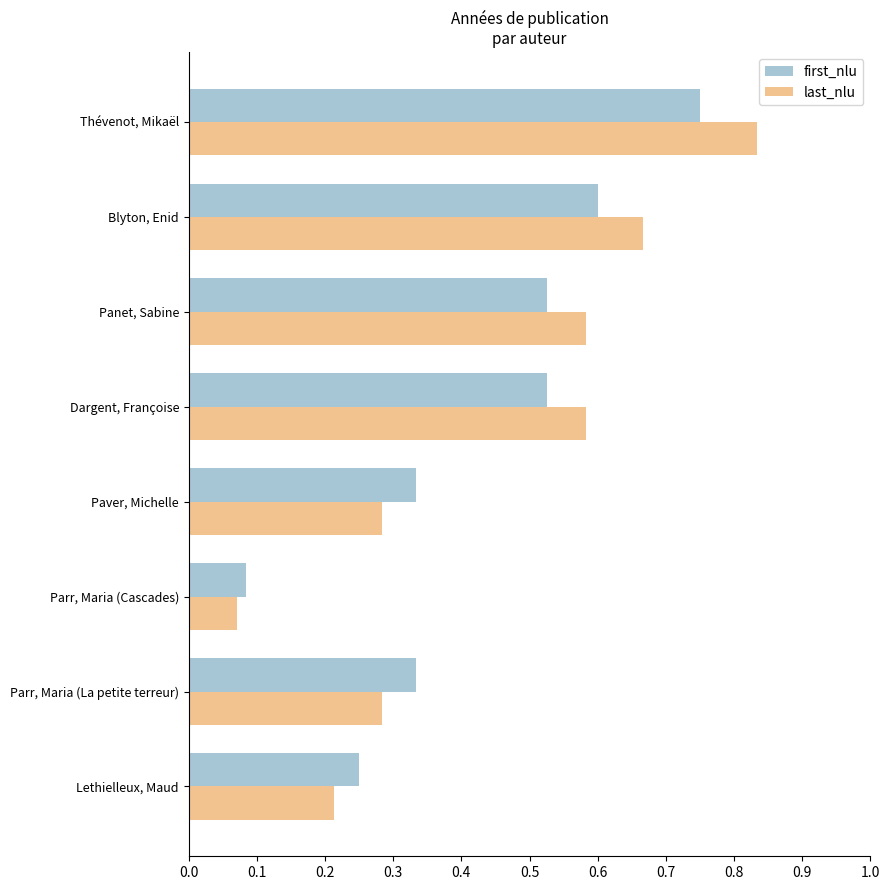

Which series has the largest range (max minus min)?

last_nlu